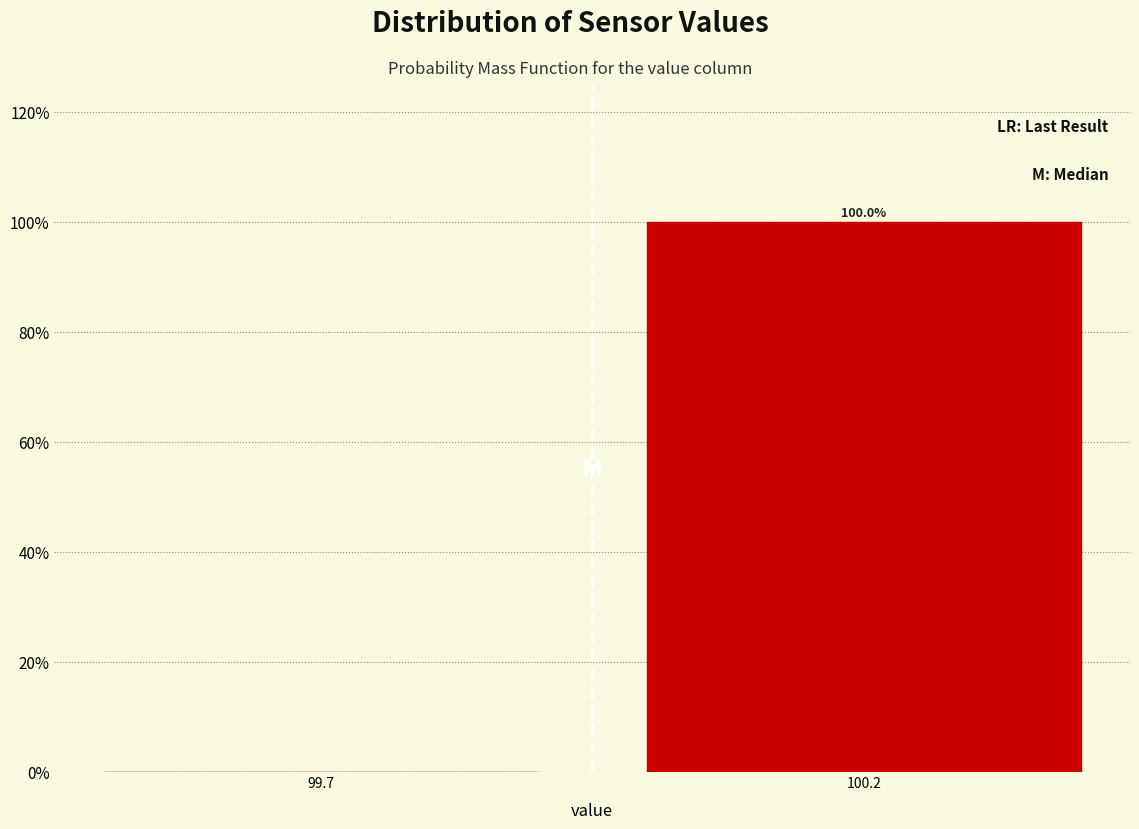

Reading right to left, list all the values displayed in this chart.

100.2=100	99.7=0